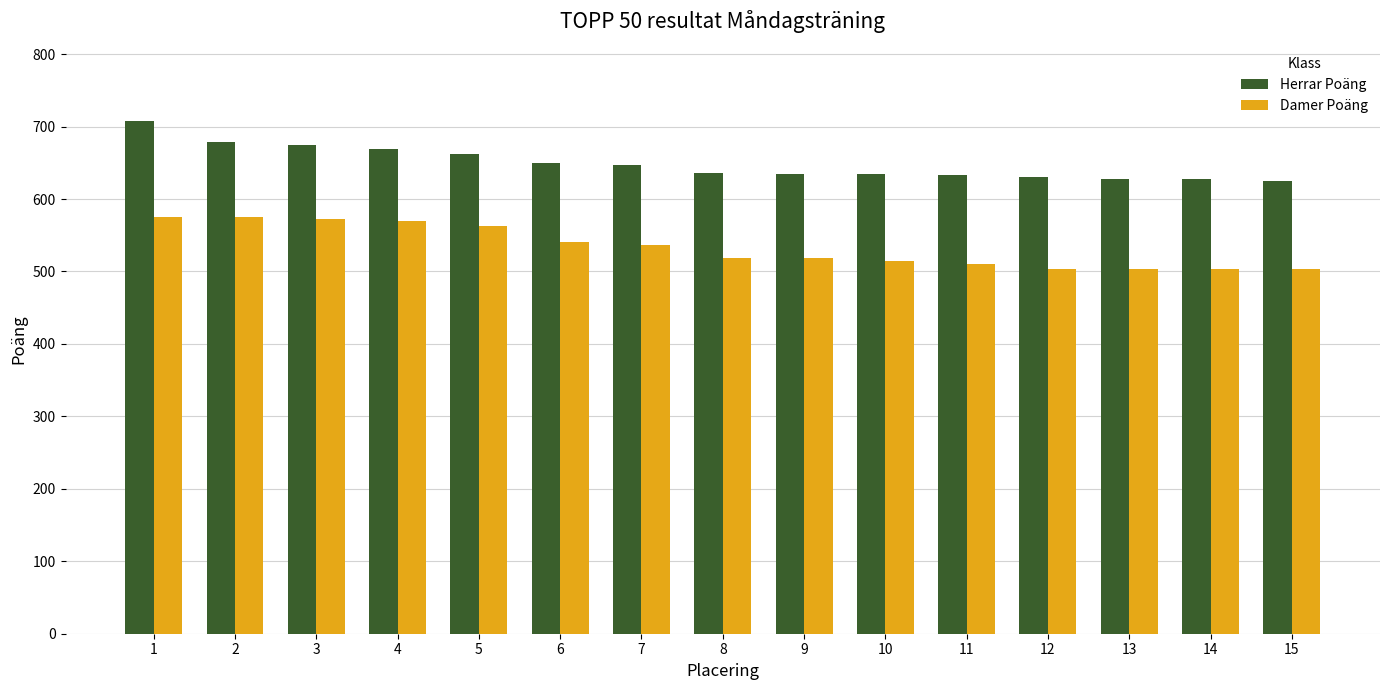

How many distinct data groups are displayed?

2